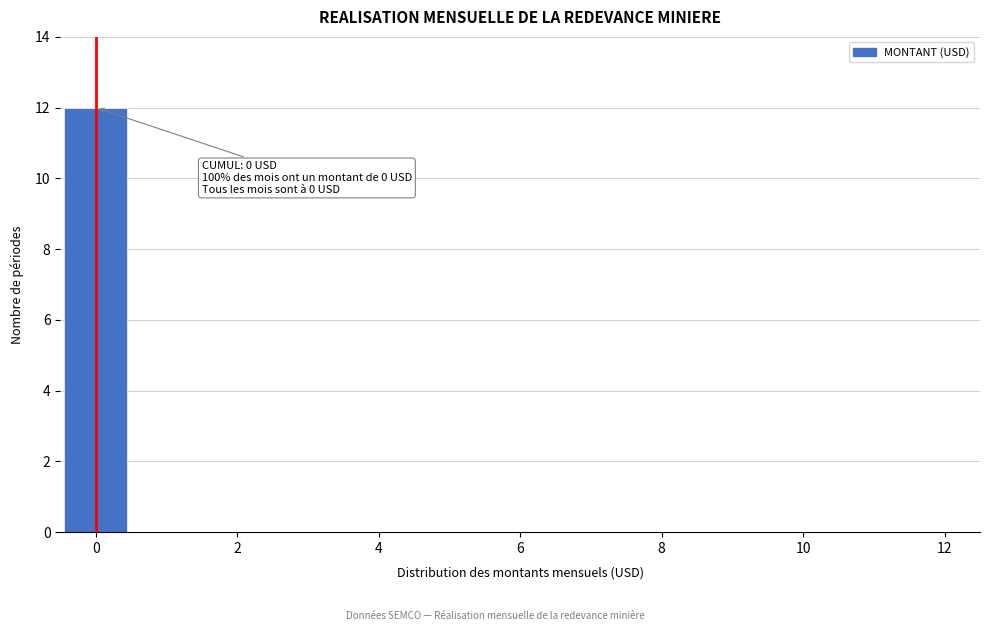

Over which range of the x-axis is the bar tallest?

-0.5 to 0.5